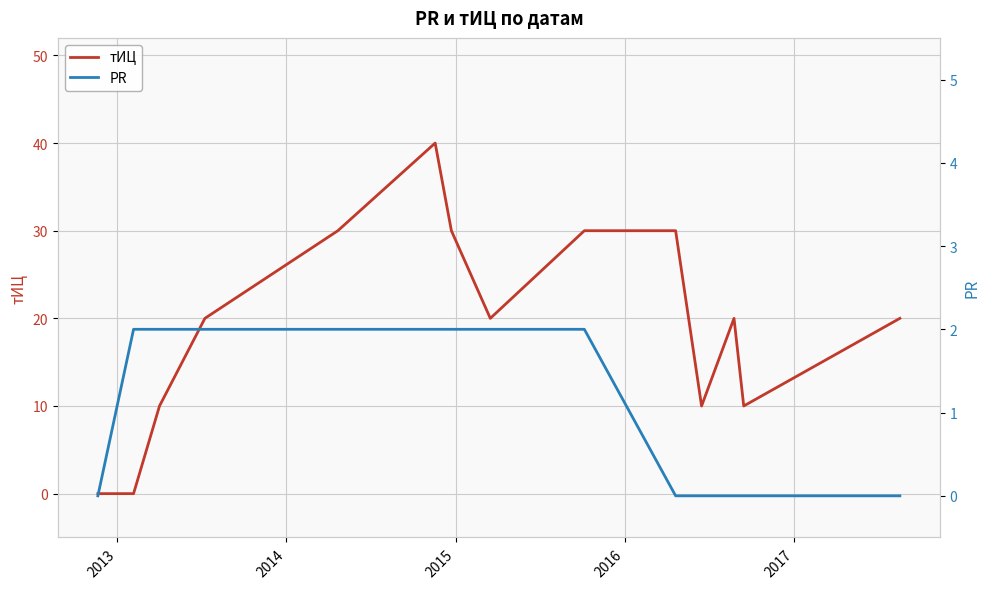

Between which two adjacent categories do PR and тИЦ first intersect?

2013 and 2014